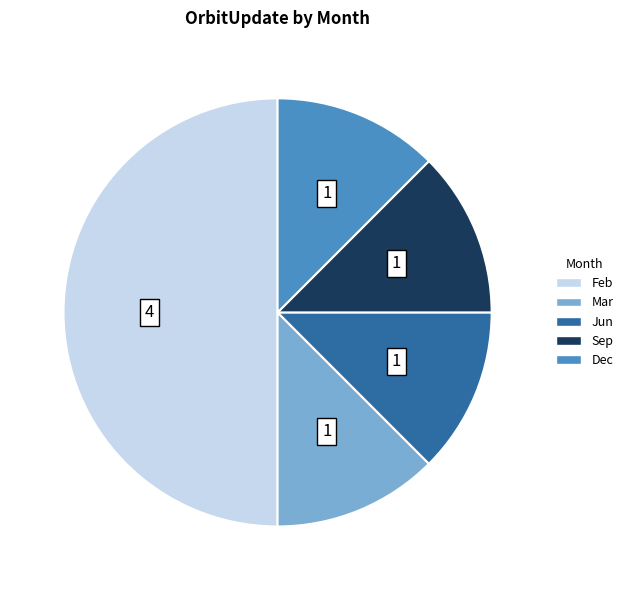

Is Sep the majority of the pie?

No